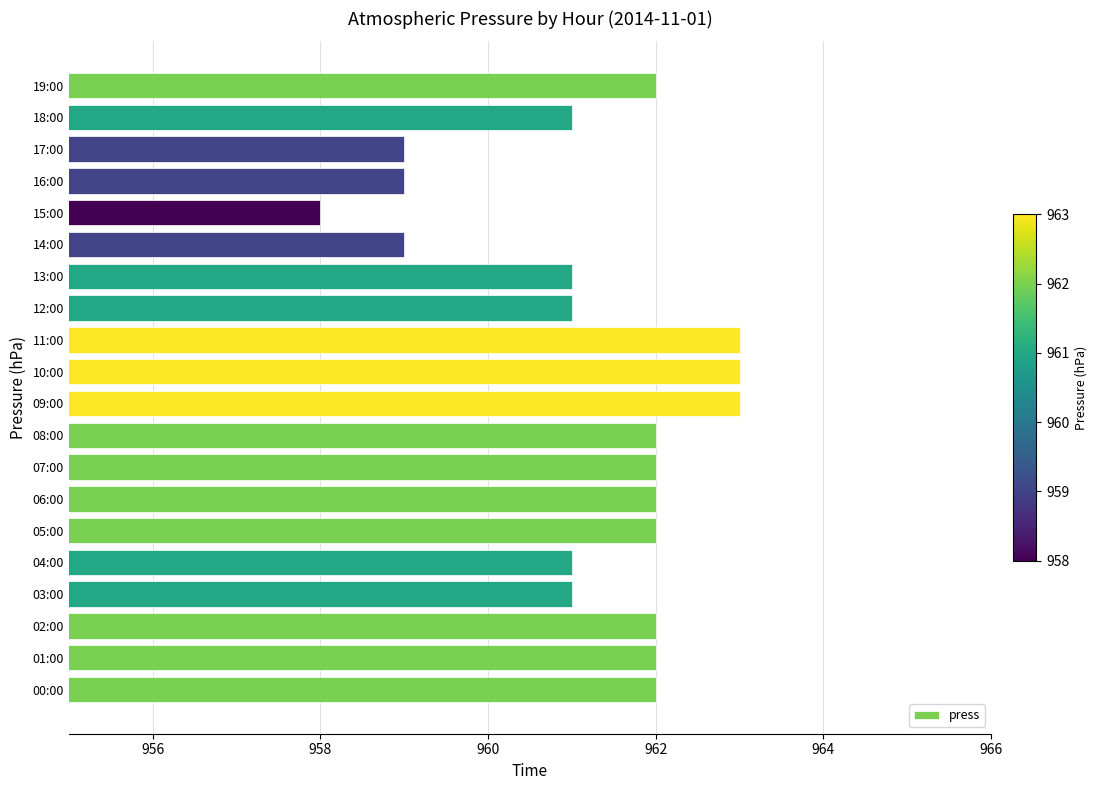

The value at 19:00 is 519. True or false?

False